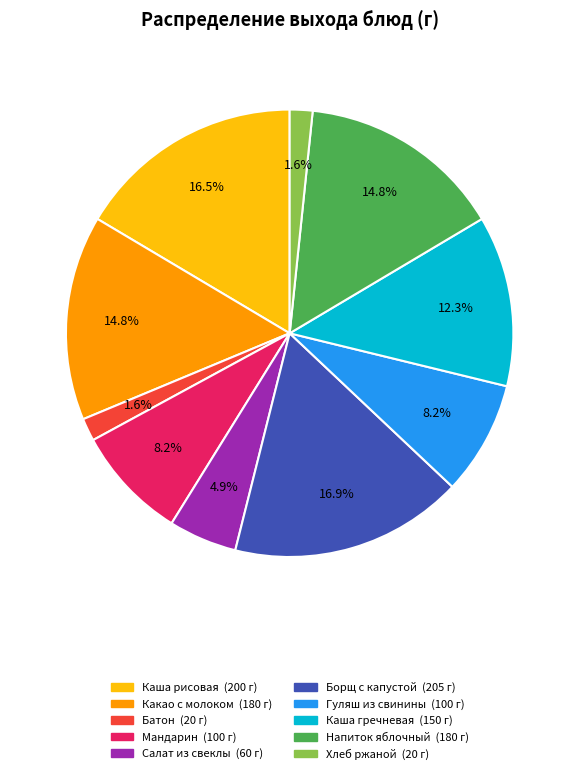

To the nearest percent, what is the average slice percentage?

10%